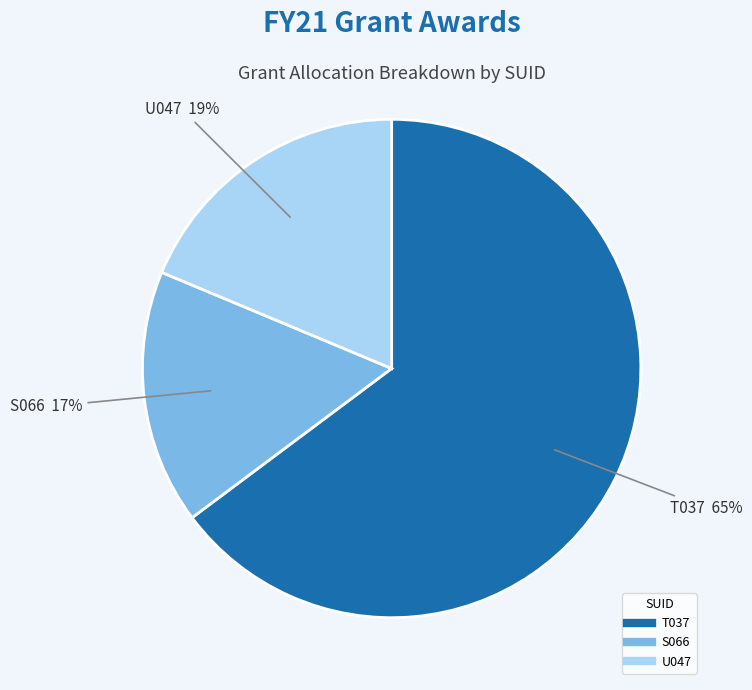

How many segments does this pie chart have?

3